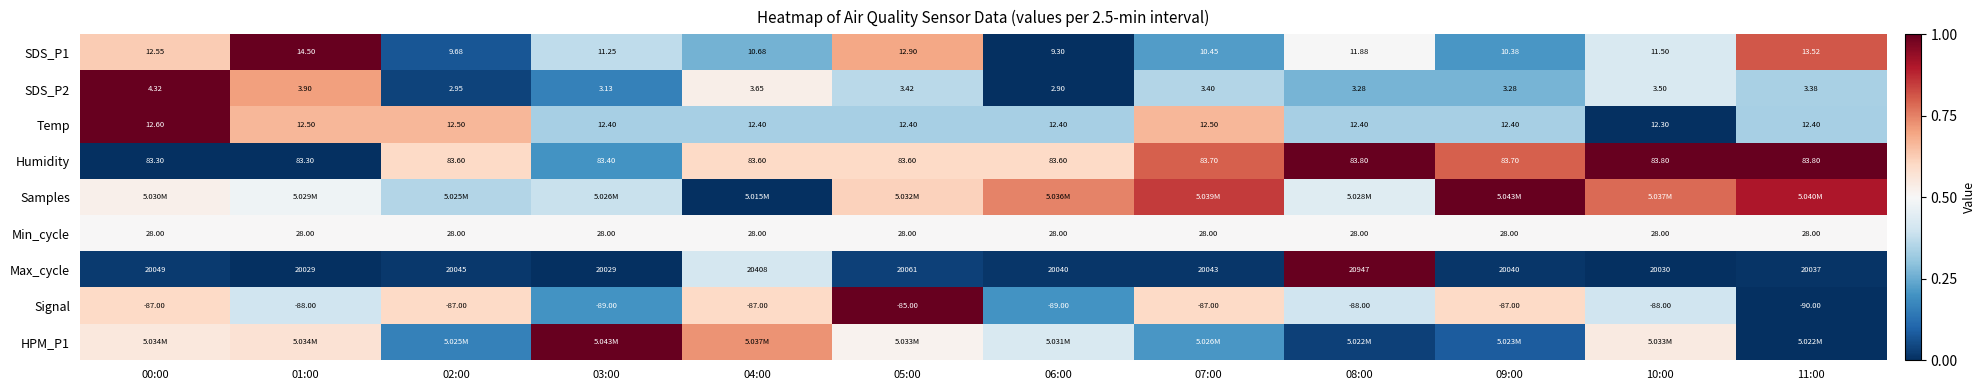

How many data points in SDS_P2 are above 3?

10